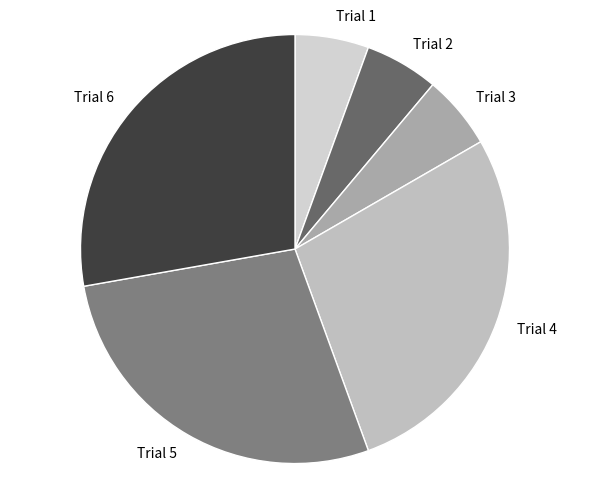

How many segments does this pie chart have?

6